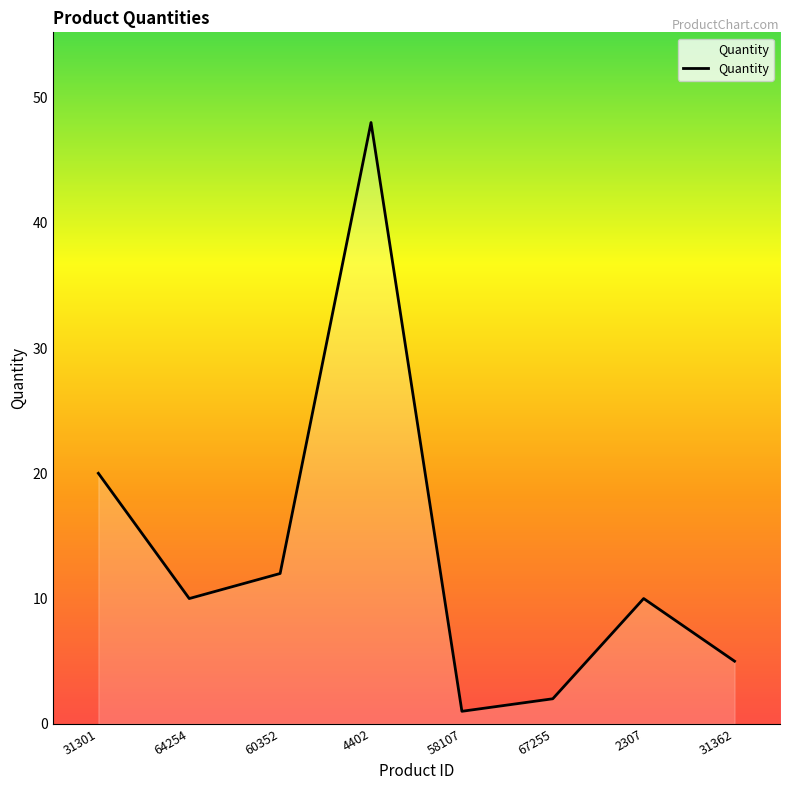

How many series are shown in this chart?

1